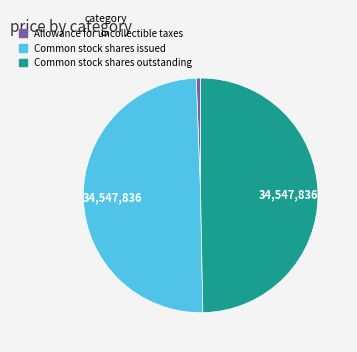

True or false: Common stock shares outstanding accounts for 38% of the total.

False